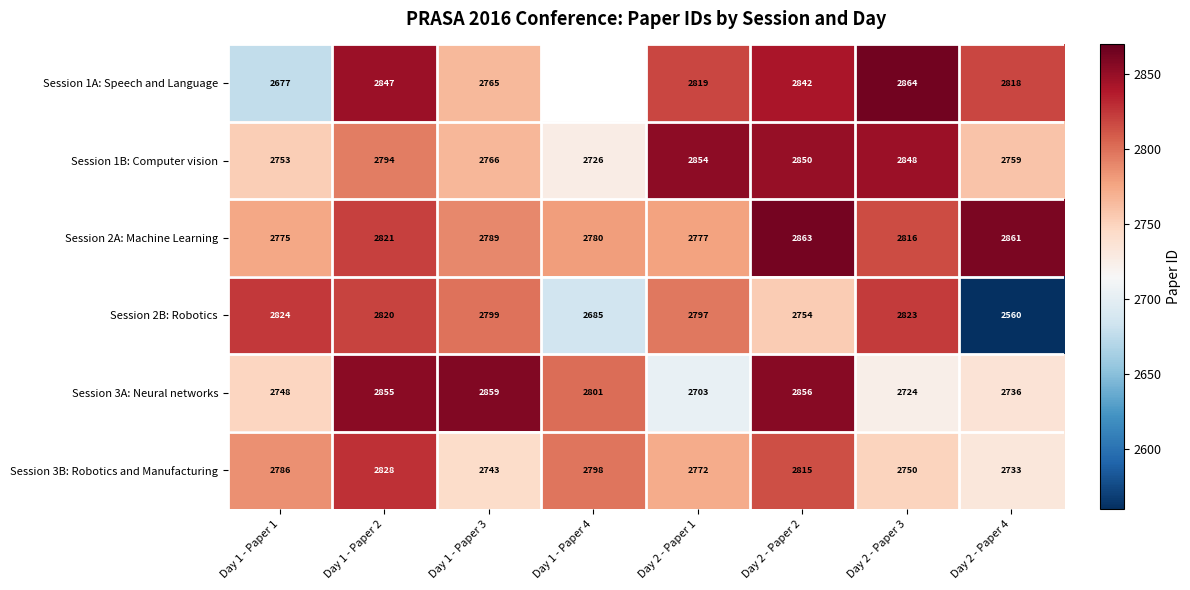

How many series are shown in this chart?

6